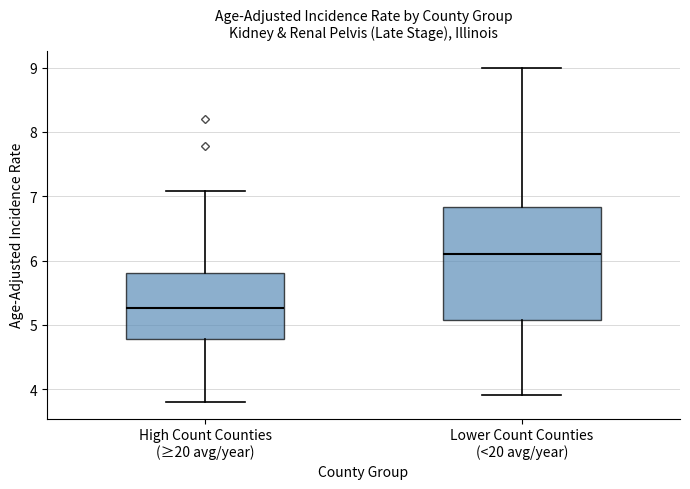

Where does the median line of the box for High Count Counties (≥20 avg/year) sit on the y-axis? The values are not printed on the chart, so give them approximately, as read against the axis.

5.3